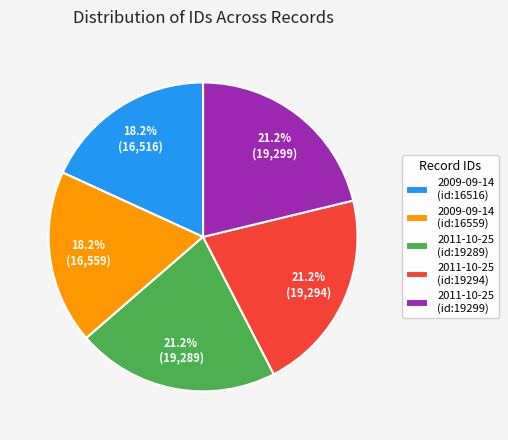

Count the number of slices in the pie.

5